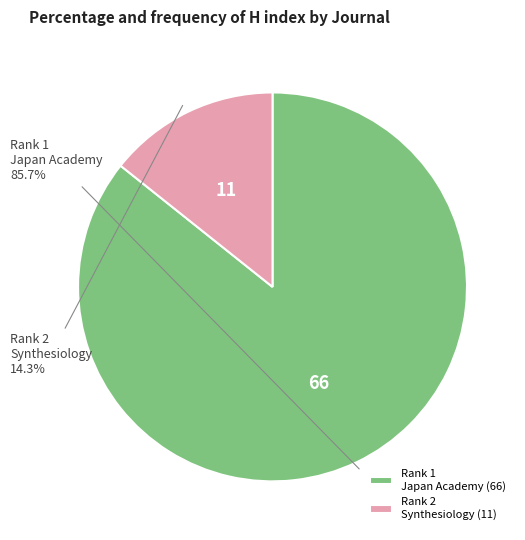

Which category accounts for the majority?

Rank 1 Japan Academy (66)